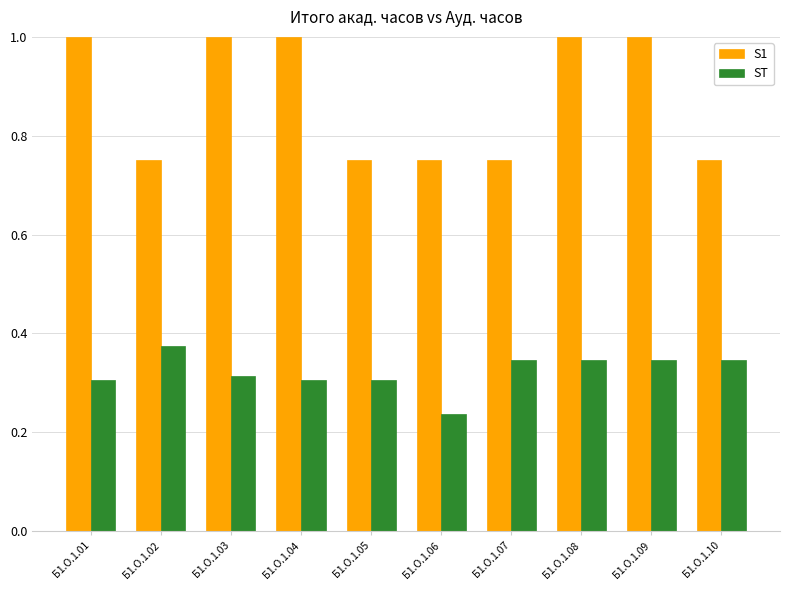

At how many categories does at least one series exceed 0?

10